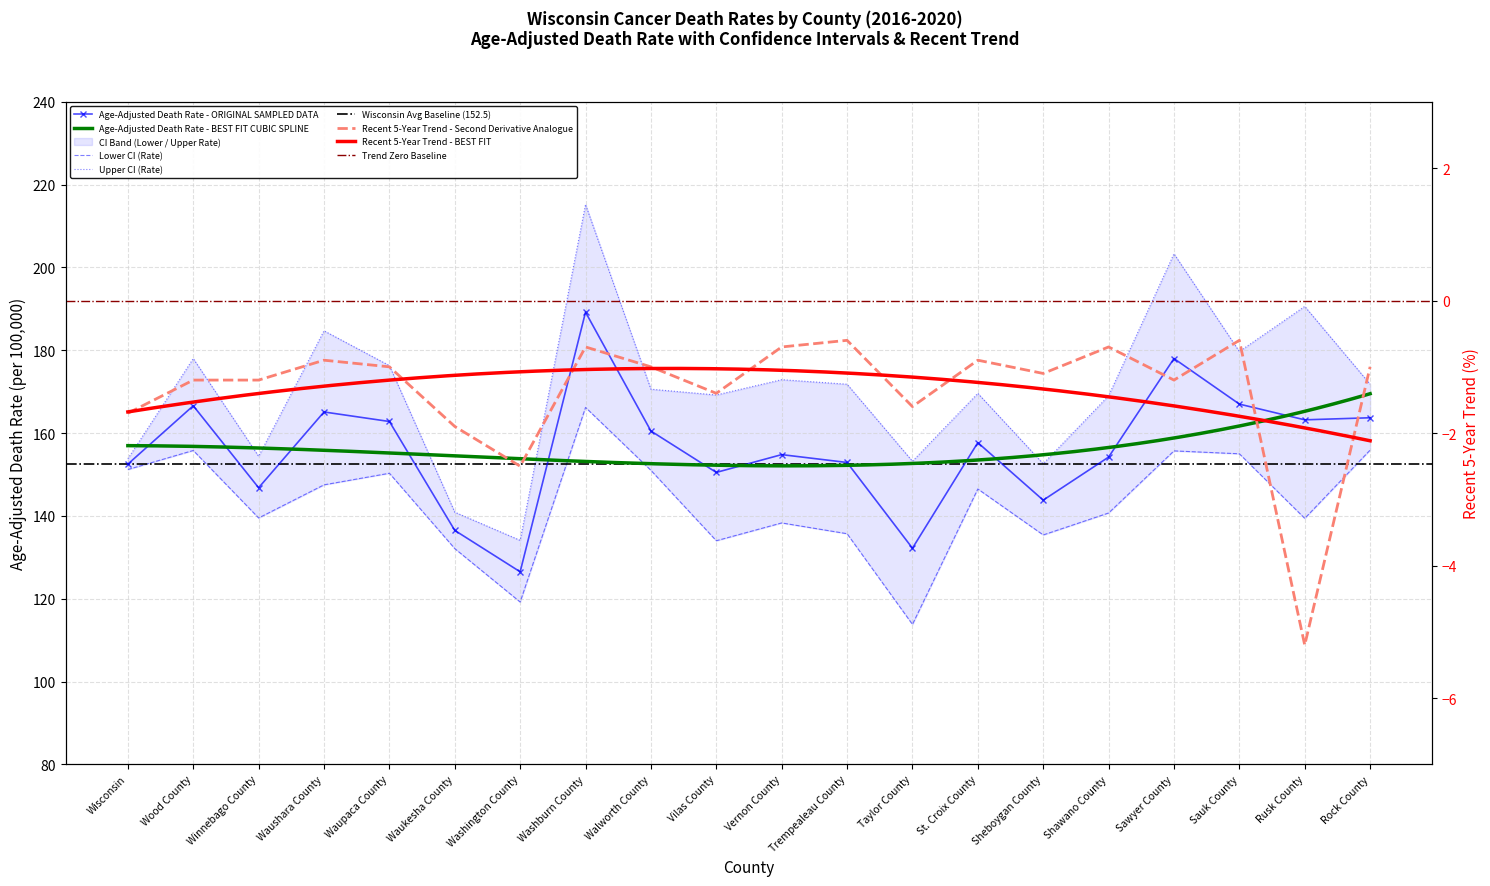

What is the total value across all series at Sheboygan County?

430.7